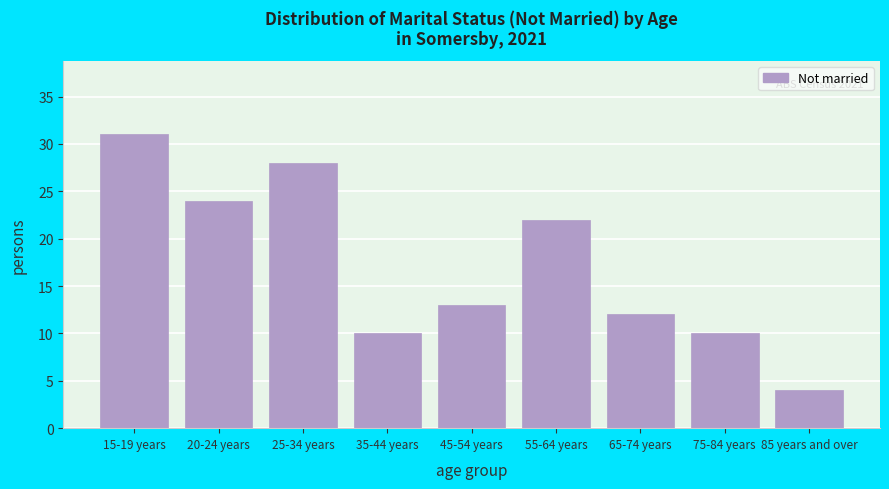

Reading left to right, what are all the values shown in this chart?

15-19 years=31	20-24 years=24	25-34 years=28	35-44 years=10	45-54 years=13	55-64 years=22	65-74 years=12	75-84 years=10	85 years and over=4